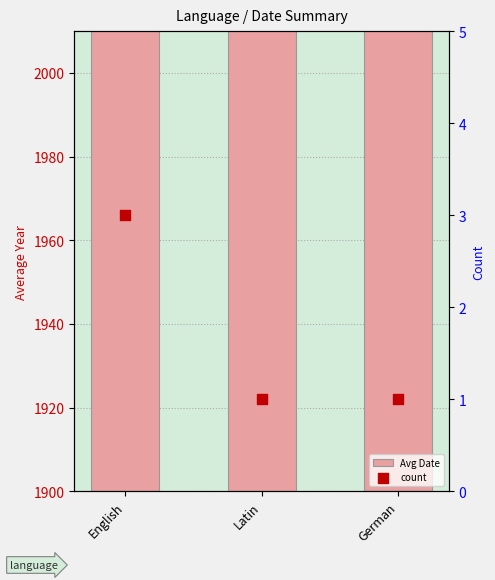

At which category is the sum across all series the highest?

English